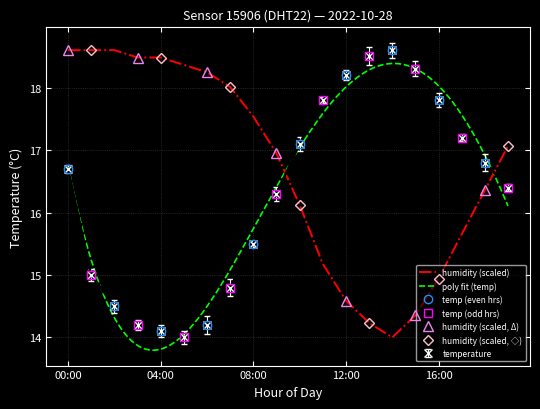

Which category has the lowest value in the temperature series?

05:00